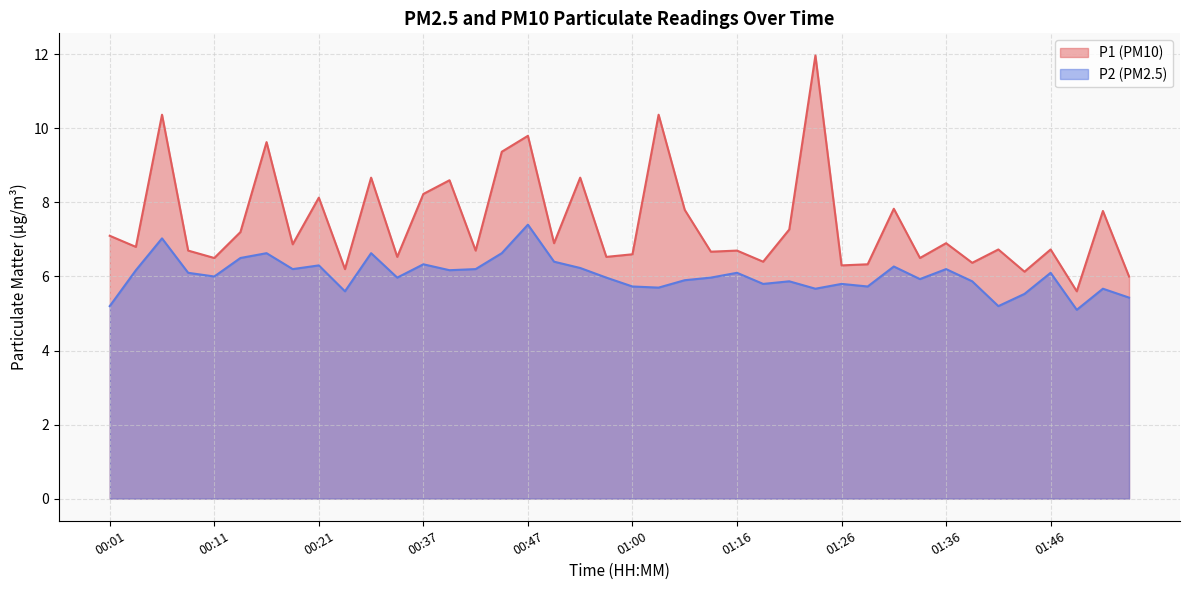

At which label does P1 first exceed 6?

00:01